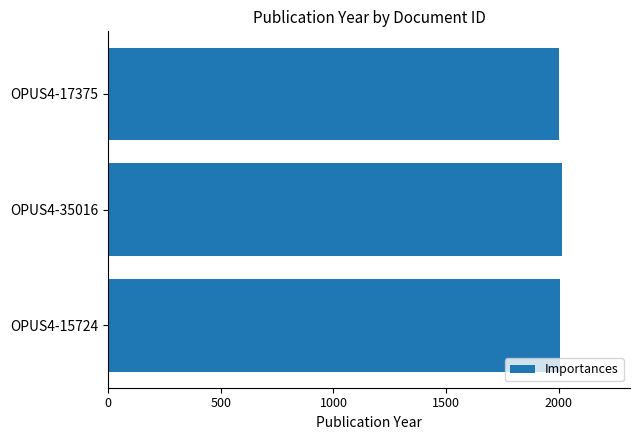

Is it true that the value at OPUS4-15724 is 2003?

True